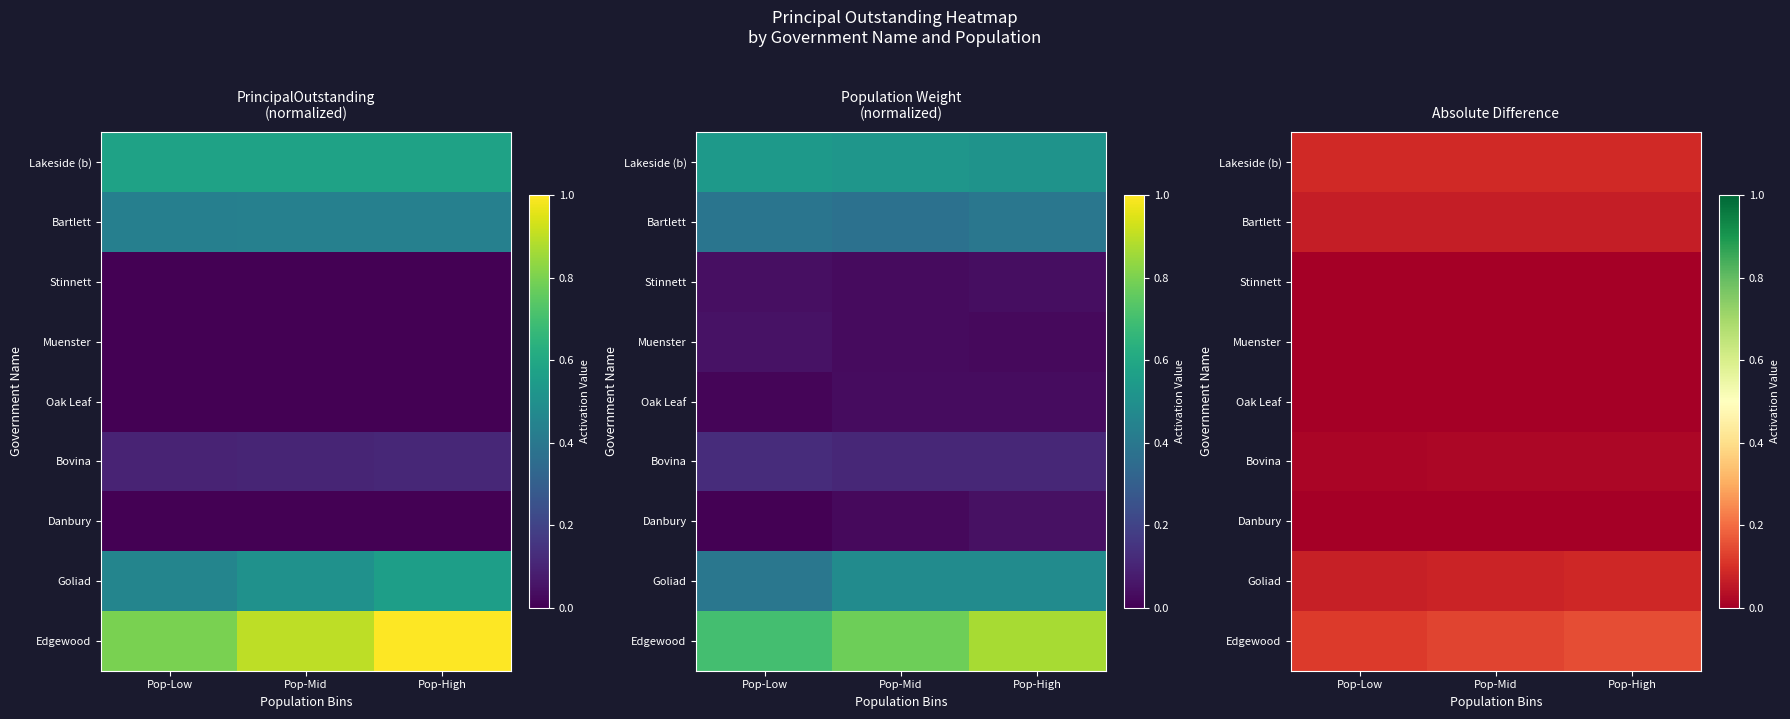

At which category is the sum across all series the highest?

Pop-High